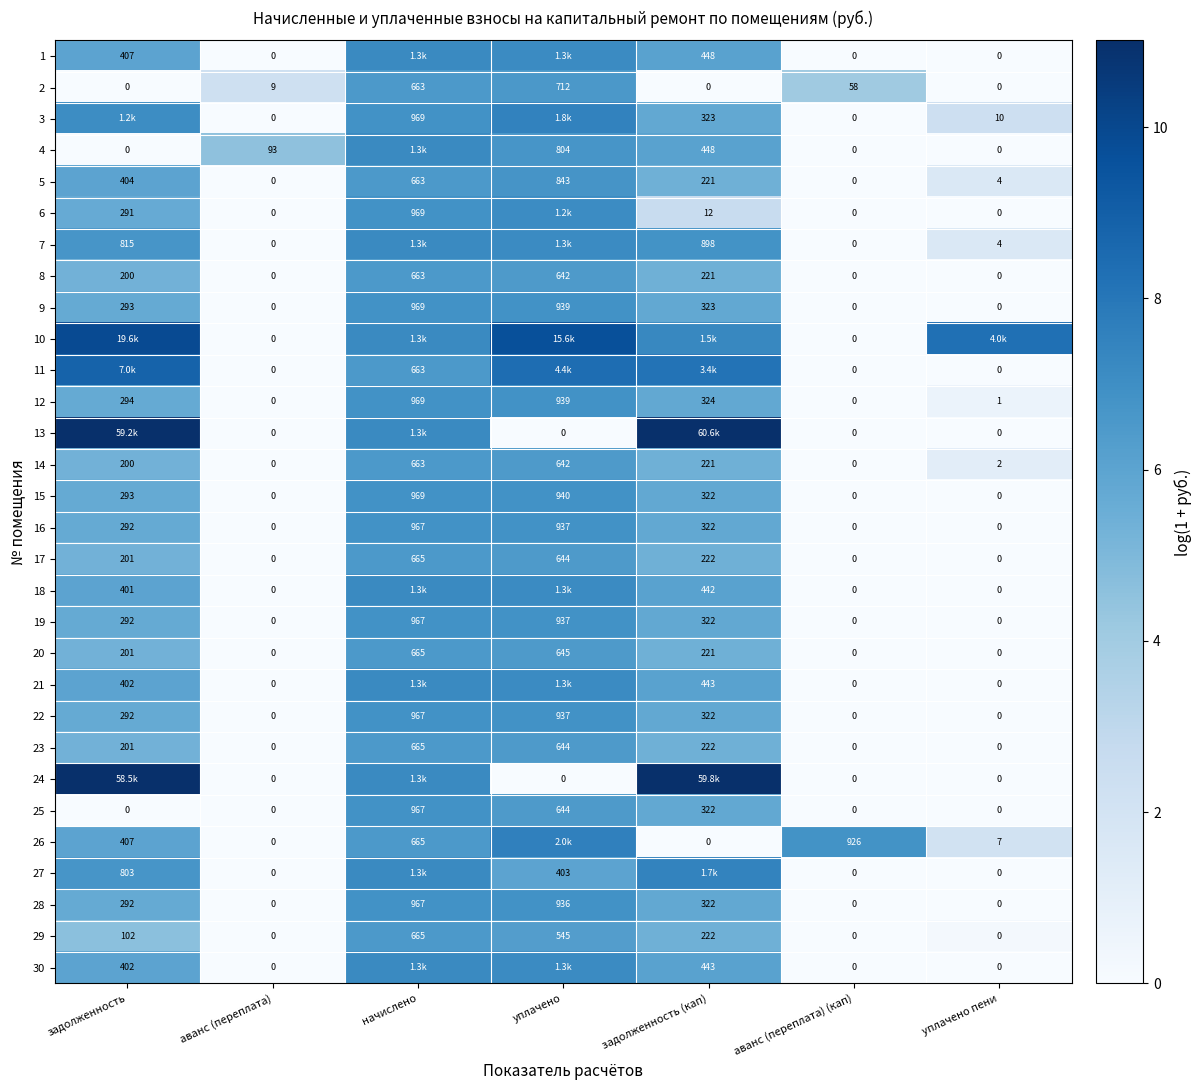

Rank the series by their maximum value, from highest to lowest.

13, 24, 10, 11, 26, 3, 27, 1, 4, 7, 18, 21, 30, 6, 9, 12, 15, 16, 19, 22, 25, 28, 5, 2, 17, 20, 23, 29, 8, 14